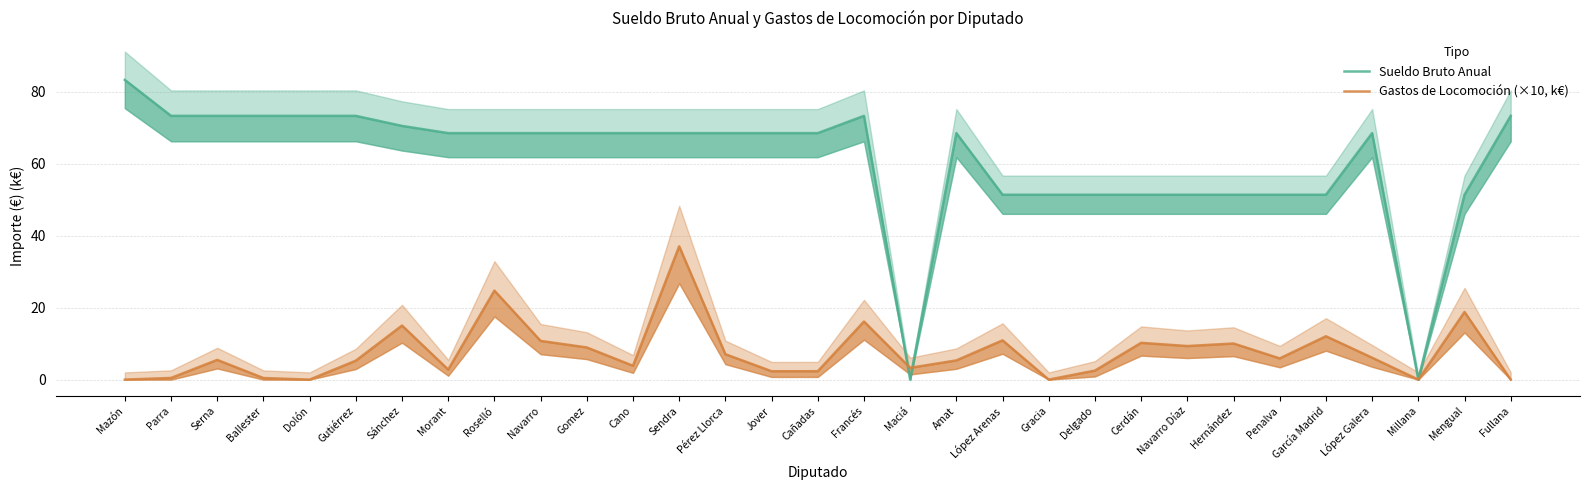

How many categories are shown in the chart?

31